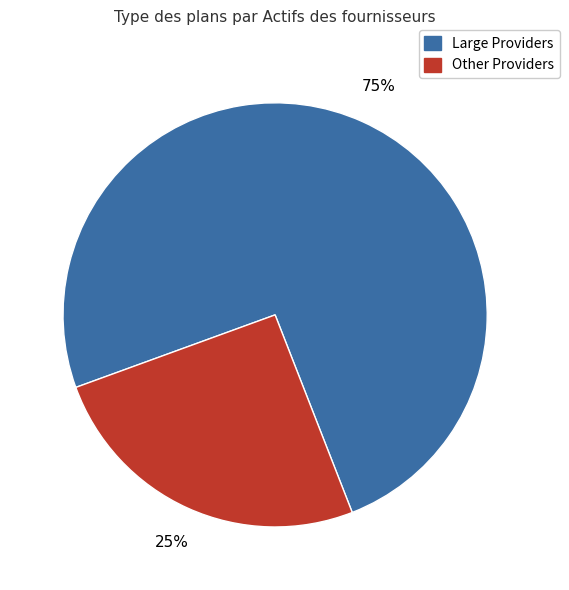

To the nearest percent, what is the average slice percentage?

50%